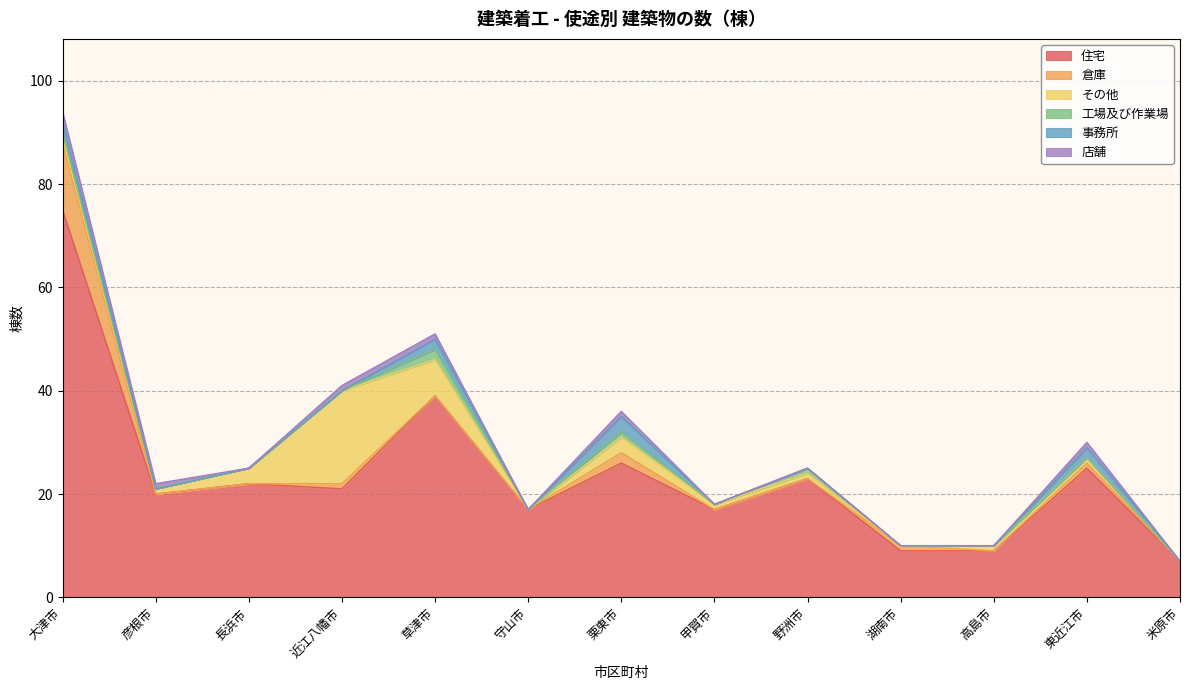

What position from the right is 近江八幡市?

10